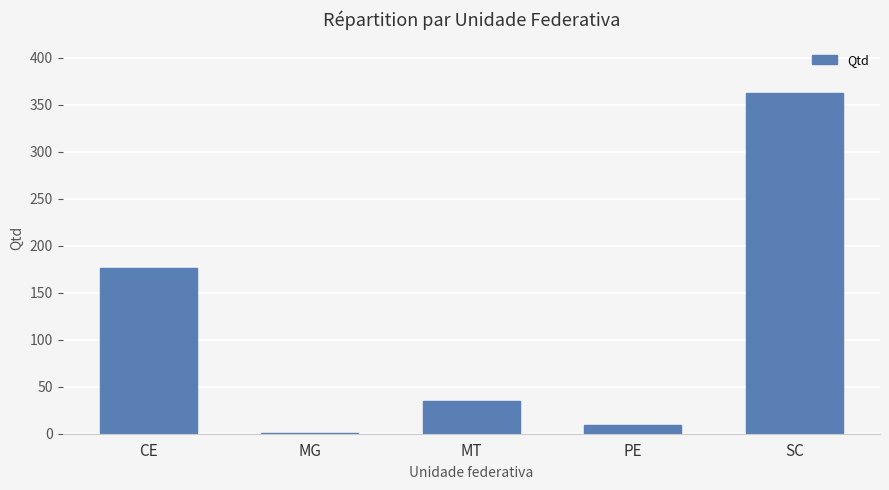

What is the sum of the values at CE and MG?

177